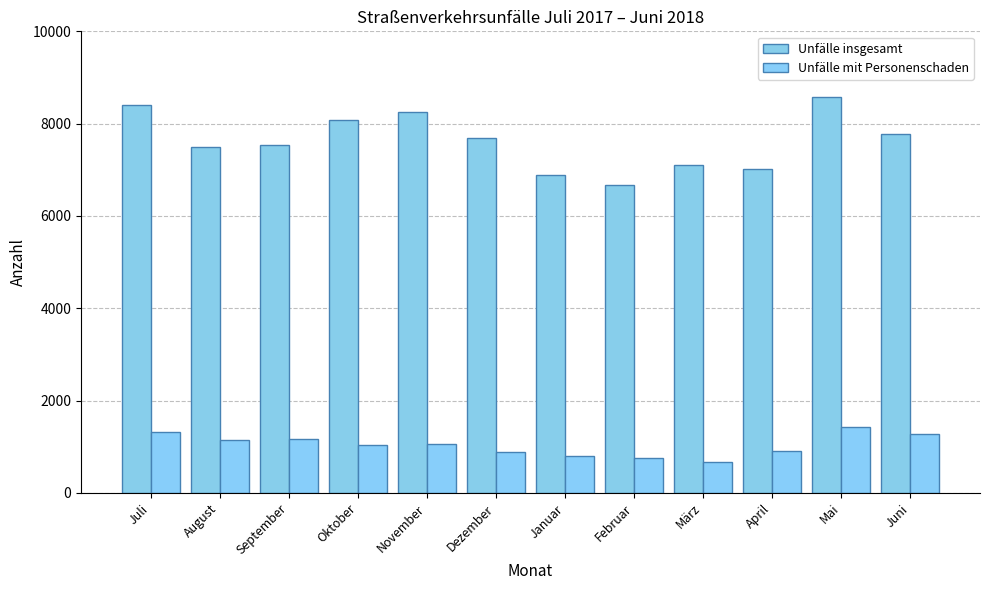

At which label does Unfälle insgesamt first exceed 7689?

Juli